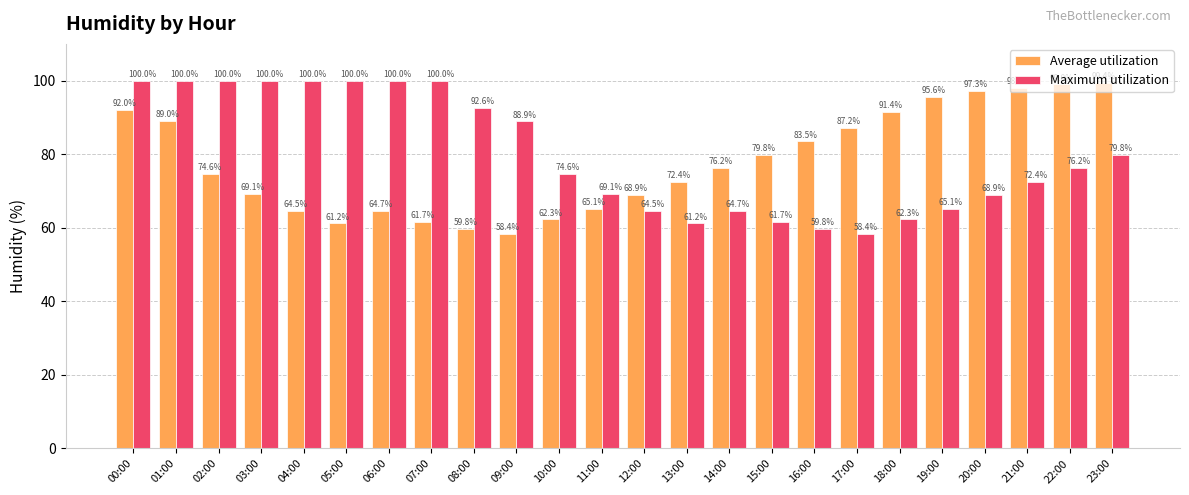

What is the spread (max minus min) of values at 03:00?

30.9